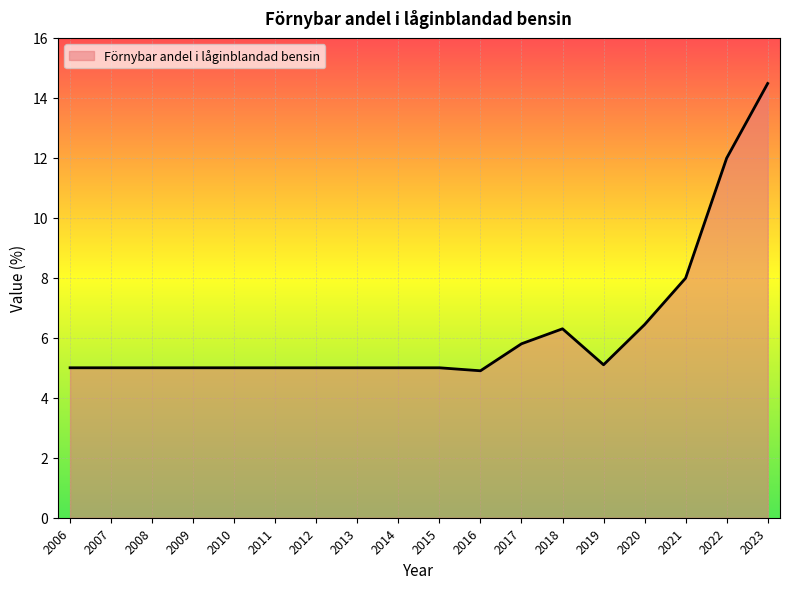

Which category has the highest value across all series?

2023